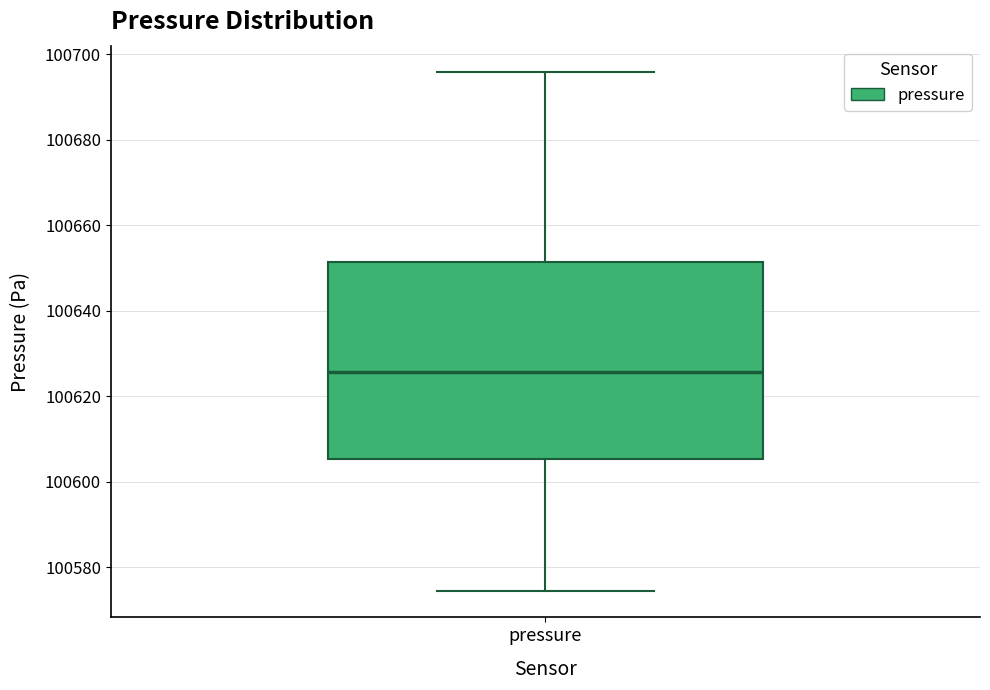

Where is the upper edge of the box for pressure on the y-axis? The values are not printed on the chart, so give them approximately, as read against the axis.

100652